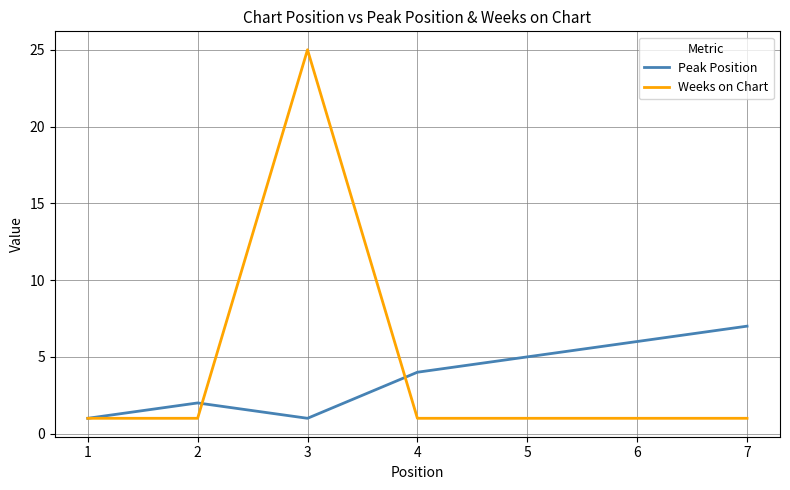

Rank the series by their maximum value, from highest to lowest.

Weeks on Chart, Peak Position